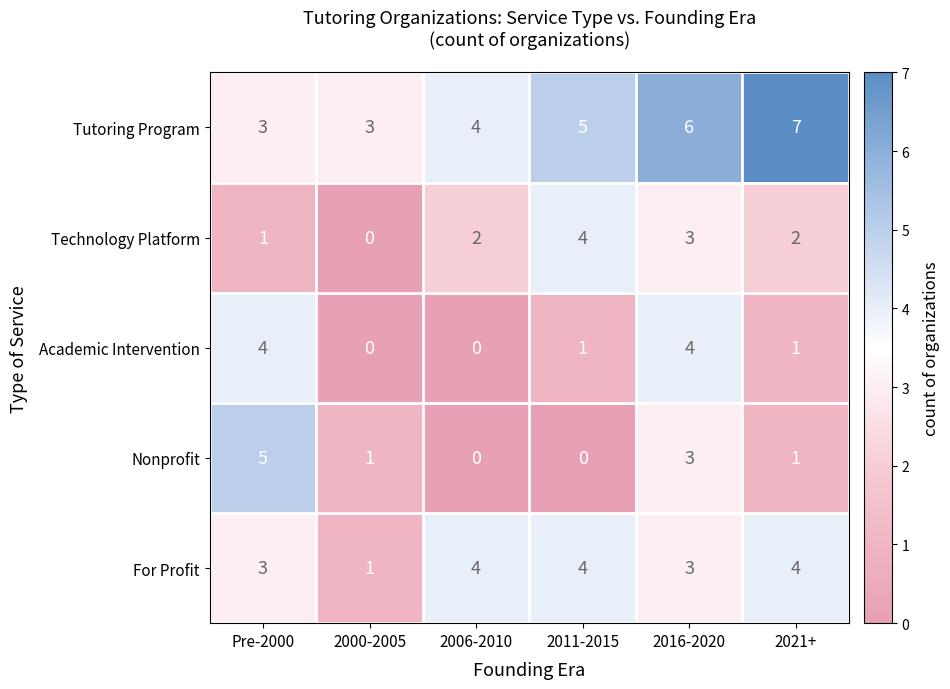

Which series changed the most between Pre-2000 and 2006-2010?

Nonprofit